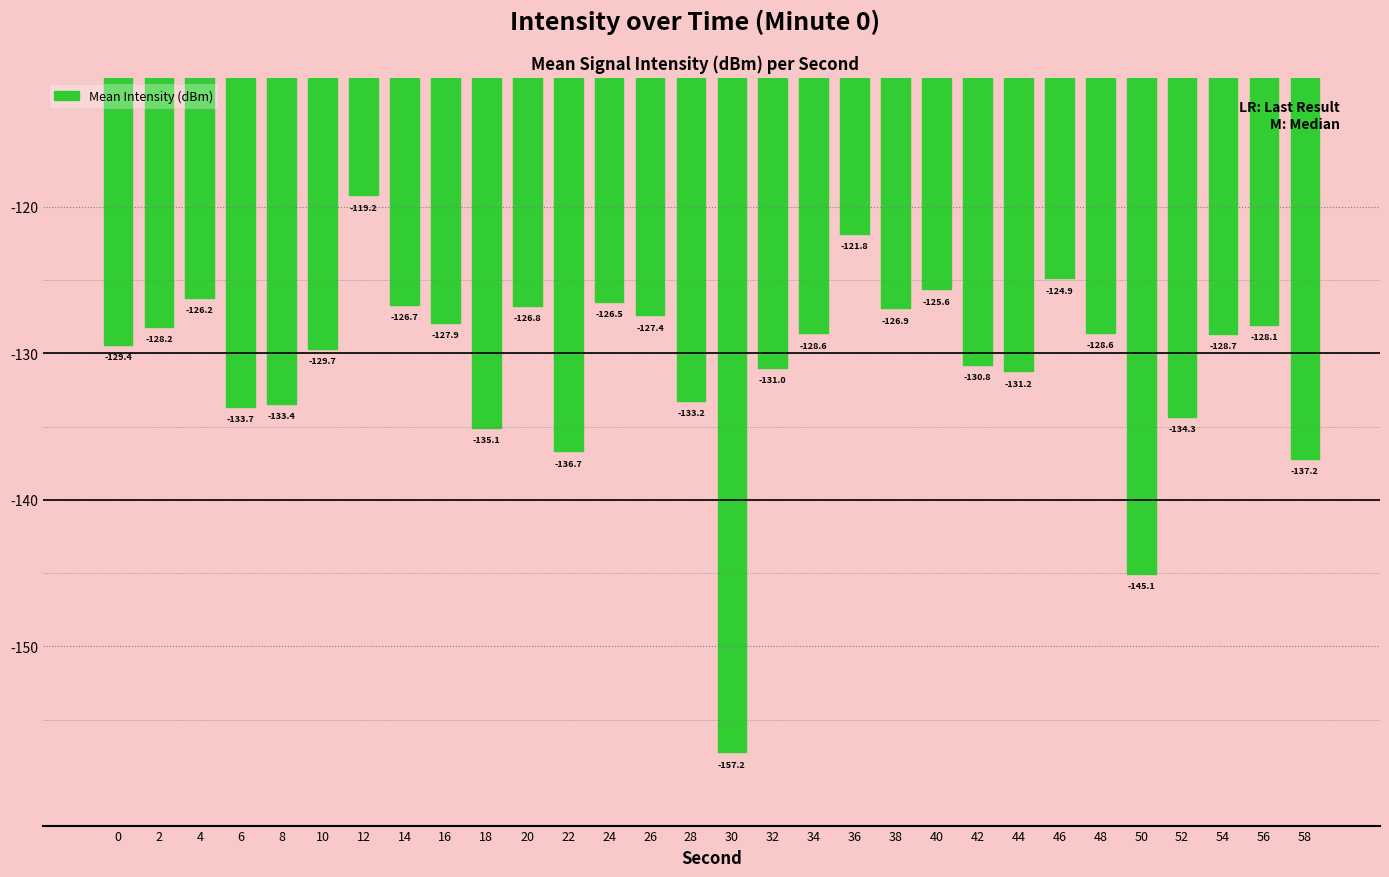

The chart shows a value of -128.7 at 54. True or false?

True